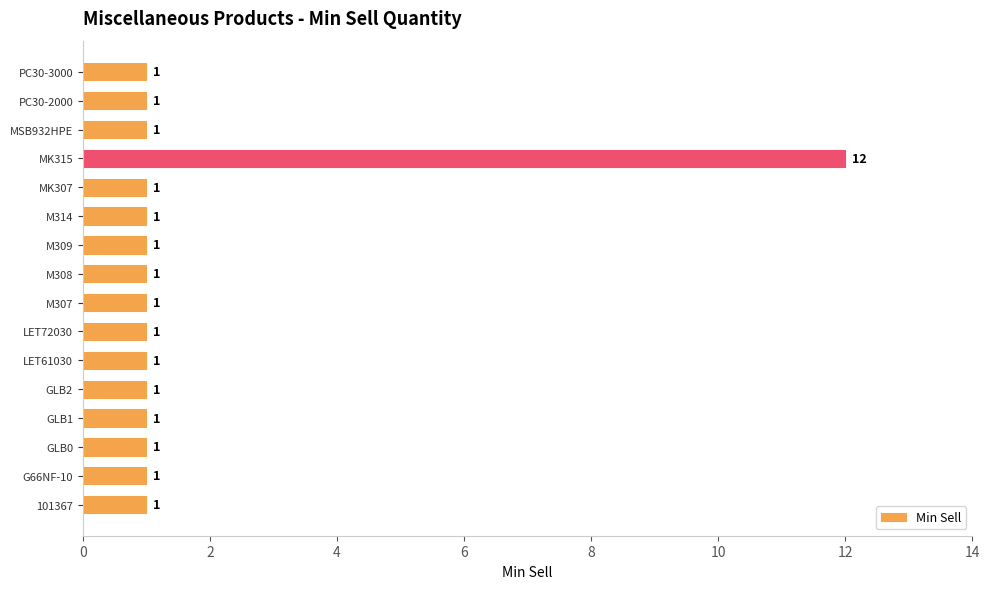

Reading bottom to top, extract all data points from this chart.

101367=1	G66NF-10=1	GLB0=1	GLB1=1	GLB2=1	LET61030=1	LET72030=1	M307=1	M308=1	M309=1	M314=1	MK307=1	MK315=12	MSB932HPE=1	PC30-2000=1	PC30-3000=1